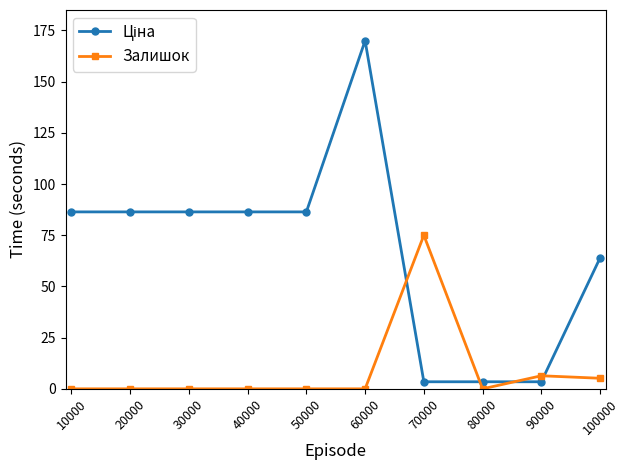

True or false: Залишок has more than 1 points higher than both neighbors.

True